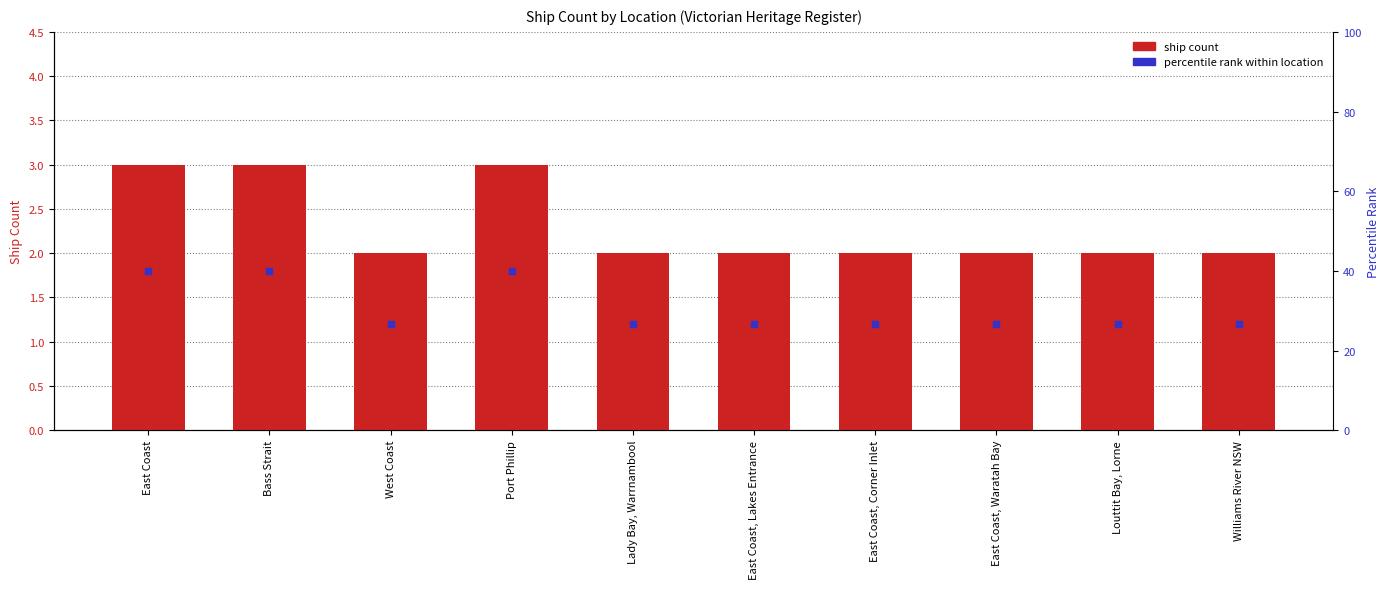

What is the minimum value shown in the chart?

2